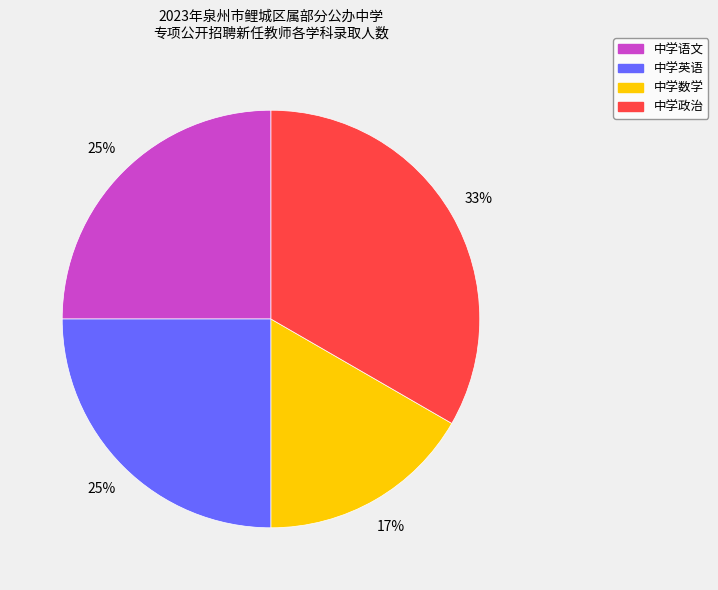

True or false: 中学政治 accounts for 33% of the total.

True